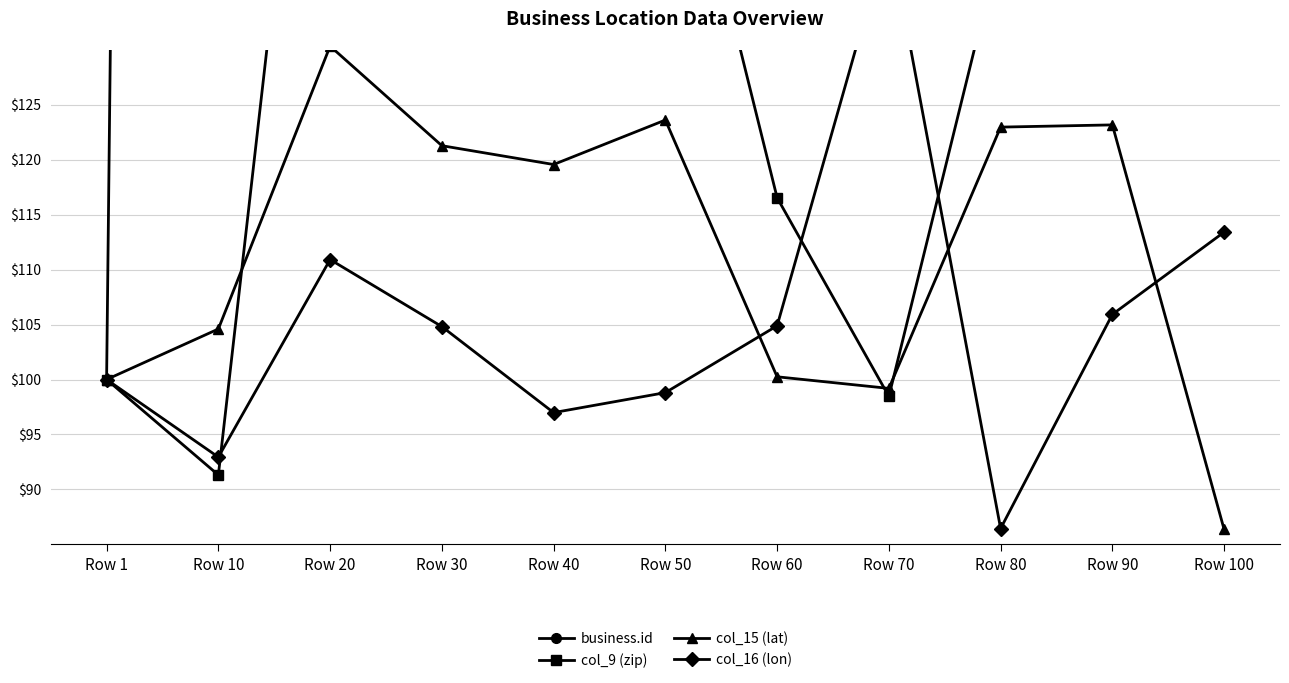

Which series has the widest spread of values?

business.id